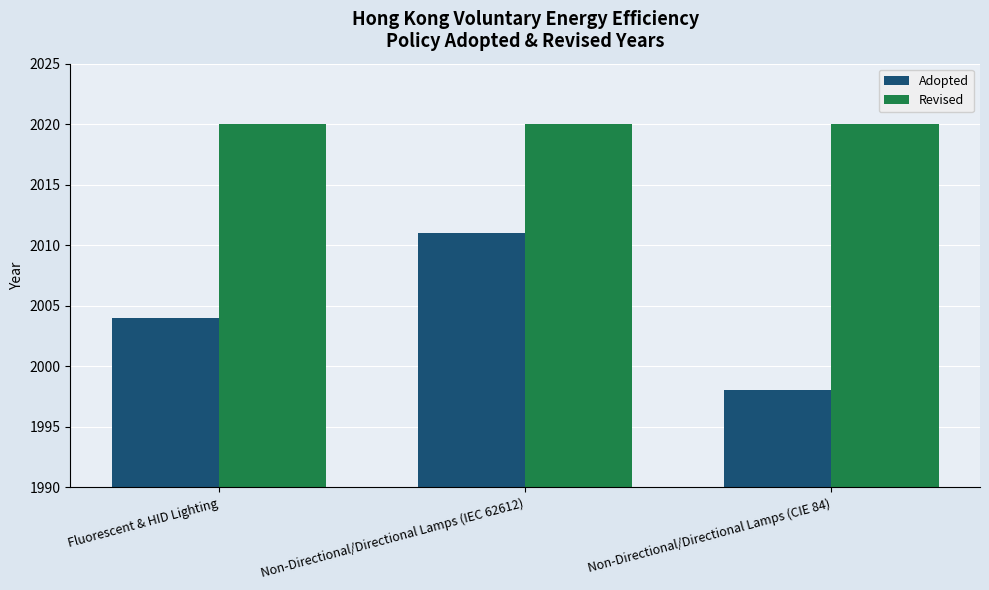

At which category is the sum across all series the highest?

Non-Directional/Directional Lamps (IEC 62612)